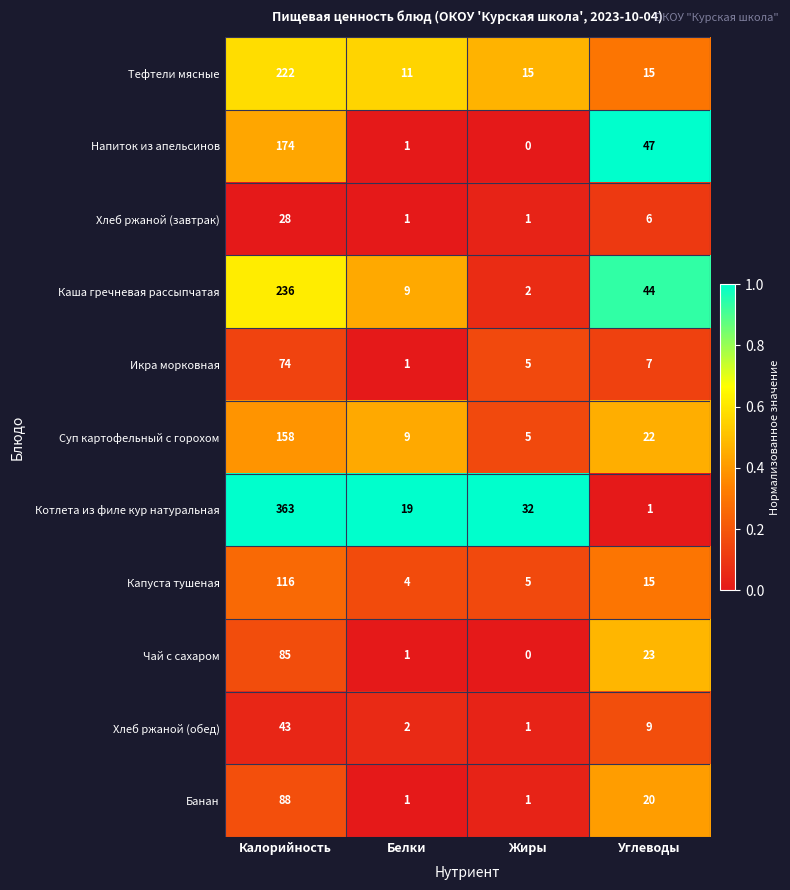

Where is Икра морковная nearest to the value 37?

Углеводы